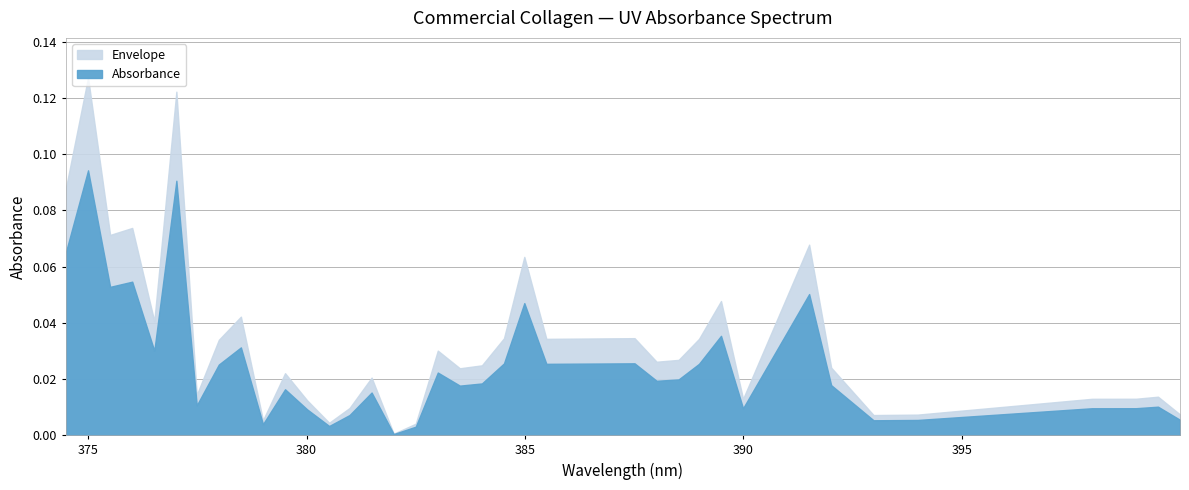

Reading left to right, extract all data points from this chart.

399.9977722=0.0	399.4940491=0.0	398.9903259=0.0	397.982666=0.0	393.9893188=0.0	392.9808655=0.0	392.0110779=0.0	391.5067139=0.1	391.0023193=0.0	389.9934387=0.0	389.4889221=0.0	388.9843445=0.0	388.5185852=0.0	388.0139465=0.0	387.5092773=0.0	385.4902039=0.0	384.9853516=0.0	384.5192871=0.0	384.0143738=0.0	383.5093689=0.0	383.004364=0.0	382.4992981=0.0	381.9942017=0.0	381.4890442=0.0	380.9838867=0.0	380.5175476=0.0	380.0122986=0.0	379.507019=0.0	379.0016785=0.0	378.4963074=0.0	377.9909058=0.0	377.4854736=0.0	377.0188904=0.1	376.5133667=0.0	376.0078125=0.1	375.5022278=0.1	374.9966125=0.1	374.4908752=0.1